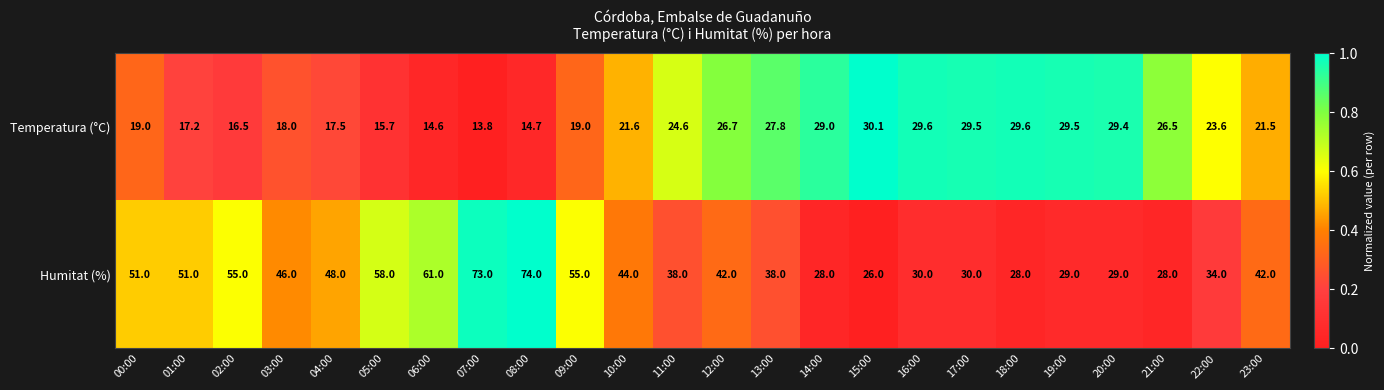

What is the total value across all series at 14:00?

57.0